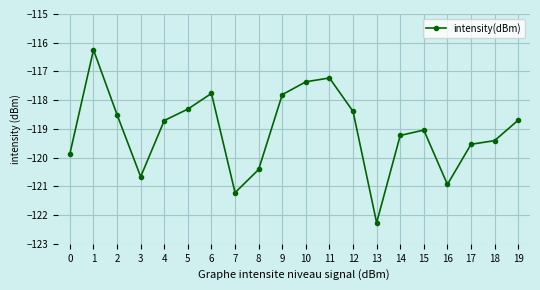

How many data points does each series have?

20